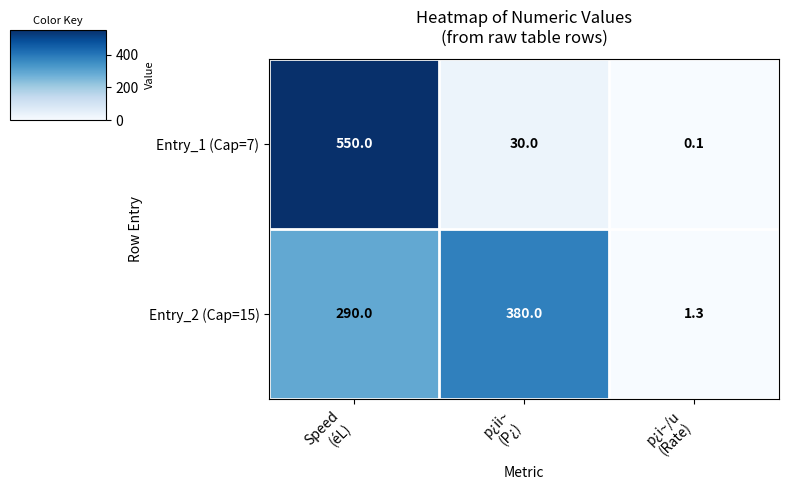

What is the difference between the maximum and minimum values in the Entry_1 (Cap=7) series?

549.9